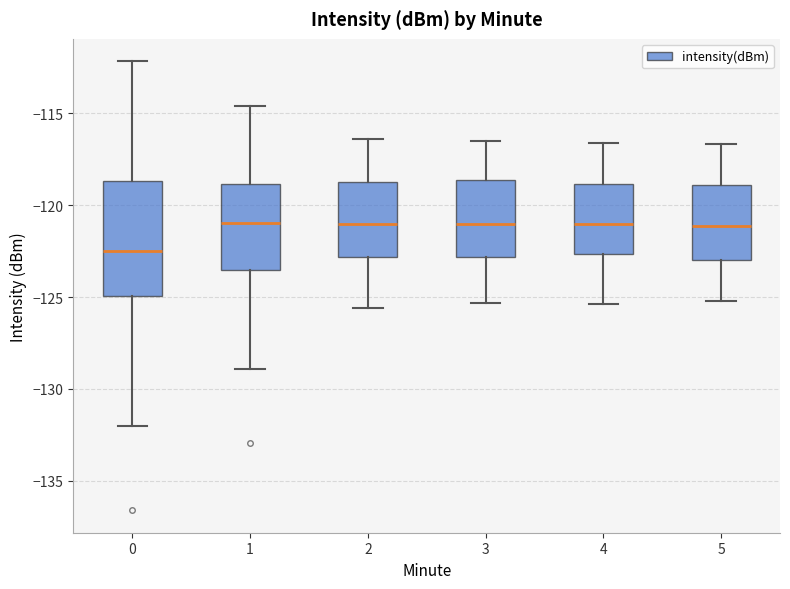

Comparing the boxes themselves (not the whiskers), which one is the tallest?

0